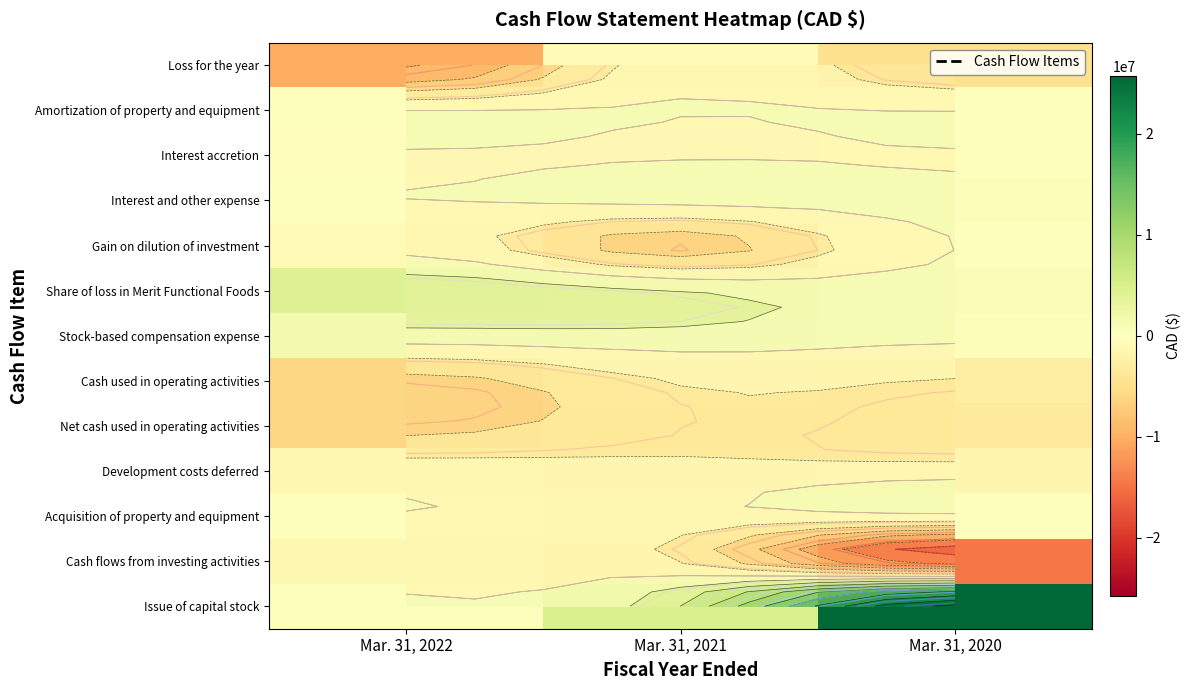

At which category does the chart reach its peak across all series?

Mar. 31, 2020